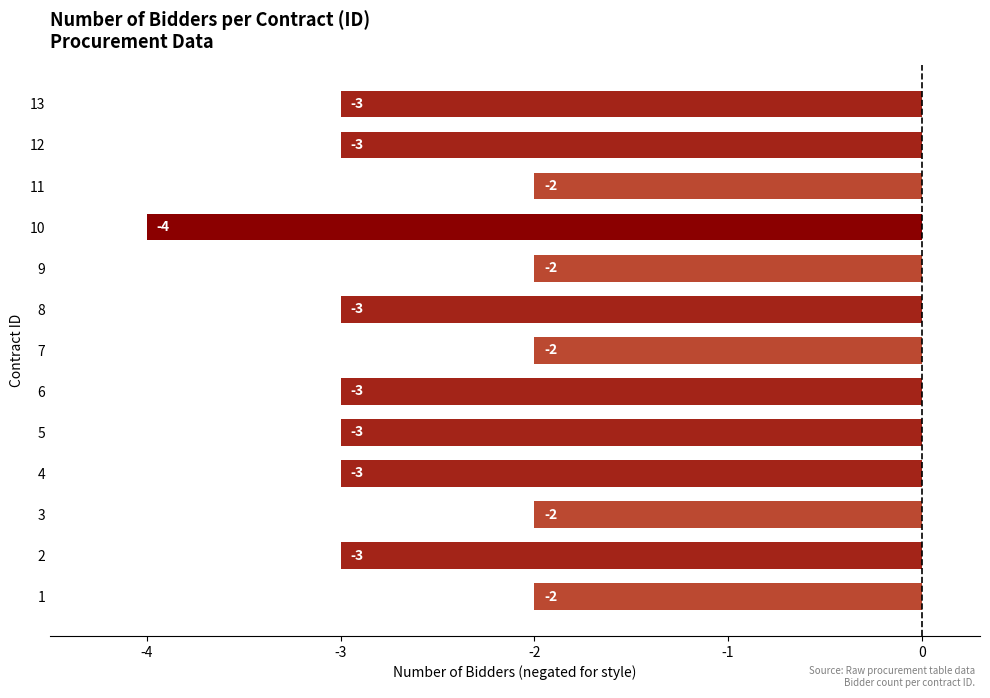

What is the sum of the values at 10 and 8?

-7